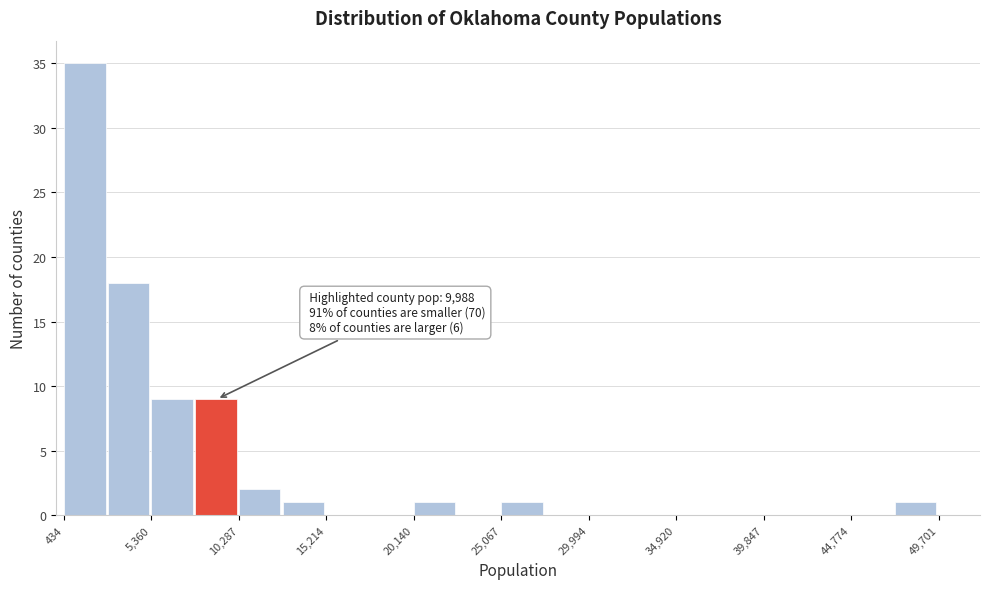

Which range on the x-axis has the tallest bar?

500 to 3000